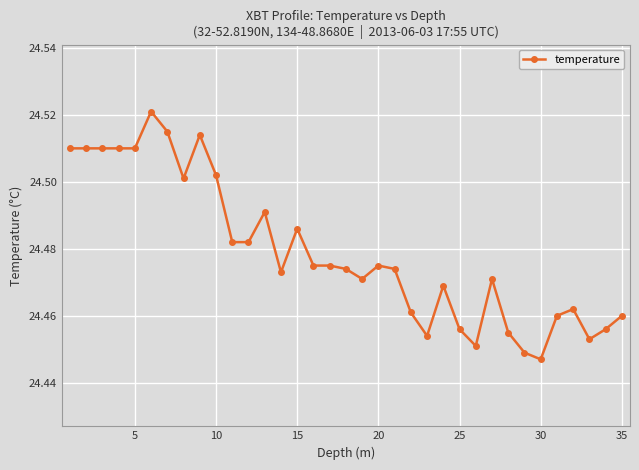

What is the sum of all values?

856.8